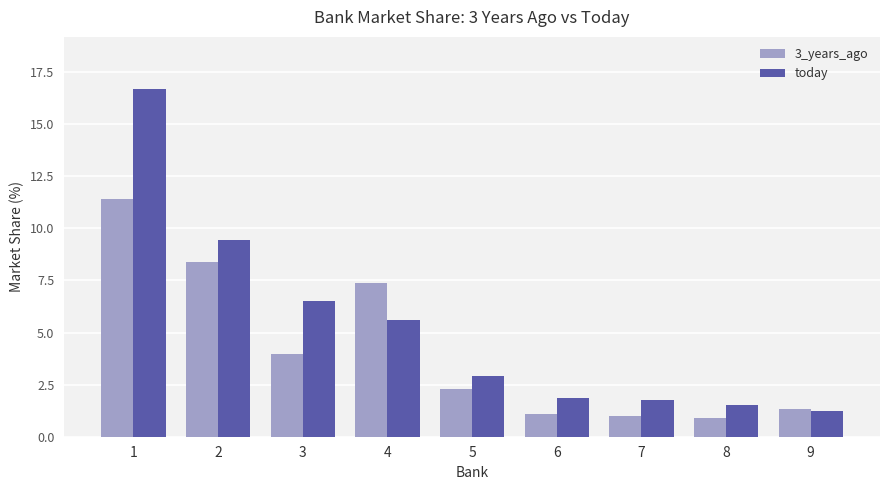

Reading right to left, what are all the values shown in this chart?

3_years_ago: 9=1.4	8=0.9	7=1.0	6=1.1	5=2.3	4=7.4	3=4.0	2=8.4	1=11.4
today: 9=1.2	8=1.5	7=1.8	6=1.9	5=2.9	4=5.6	3=6.5	2=9.4	1=16.7